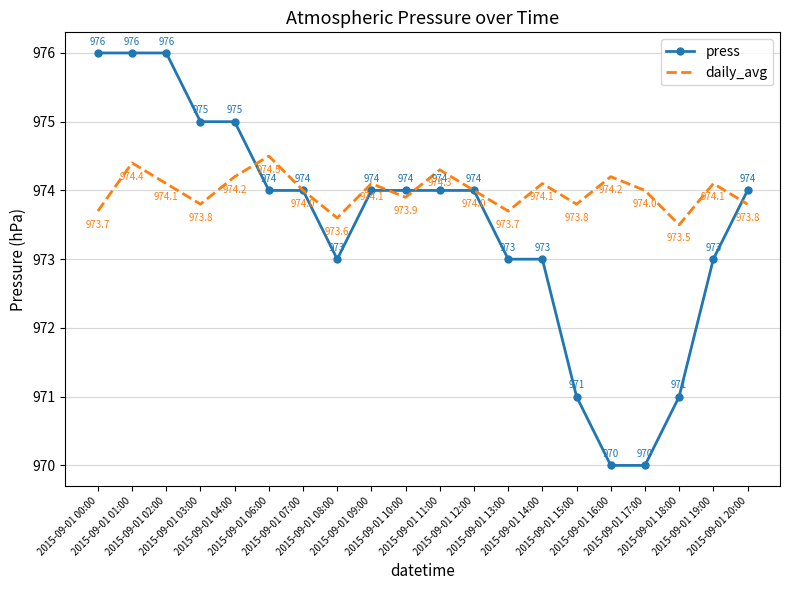

List the series in order of their overall mean, lowest first.

press, daily_avg